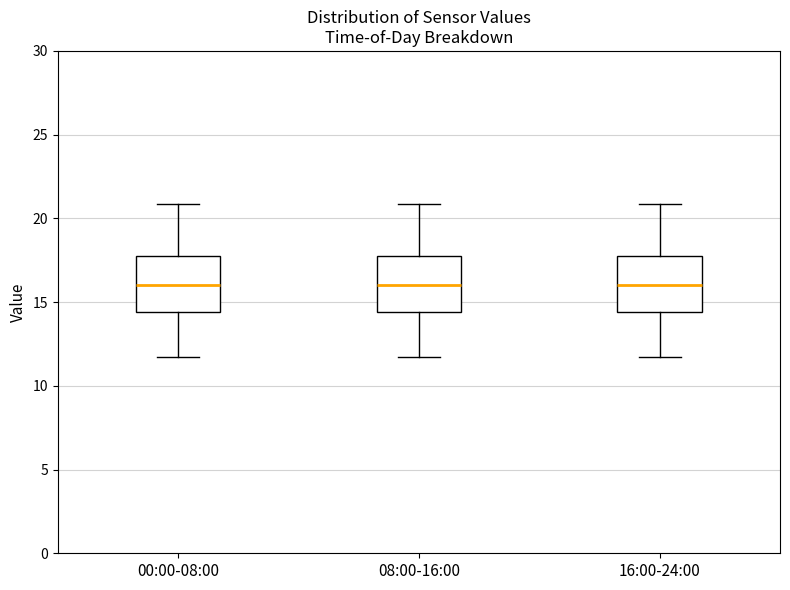

Reading left to right, read every box against the y-axis: the position of its median line, the range the box covers, and the ends of its whiskers. The values are not printed on the chart, so give them approximately, as read against the axis.

00:00-08:00: median 16.0, box 14.5 to 18.0, whiskers 11.5 to 21.0
08:00-16:00: median 16.0, box 14.5 to 18.0, whiskers 11.5 to 21.0
16:00-24:00: median 16.0, box 14.5 to 18.0, whiskers 11.5 to 21.0